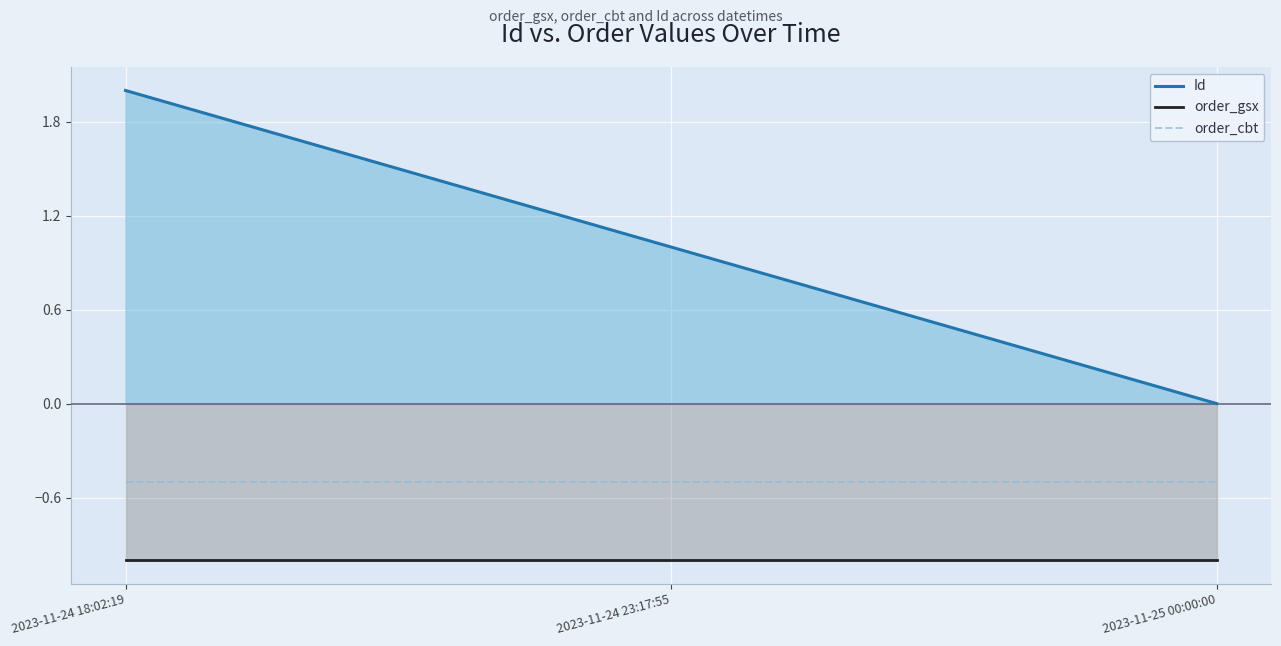

Rank the series by their average value, from lowest to highest.

order_gsx, order_cbt, Id